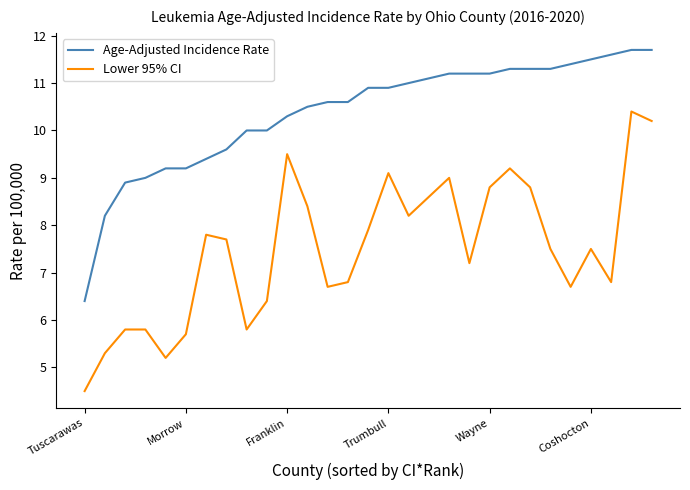

Which series has the widest spread of values?

Lower 95% CI